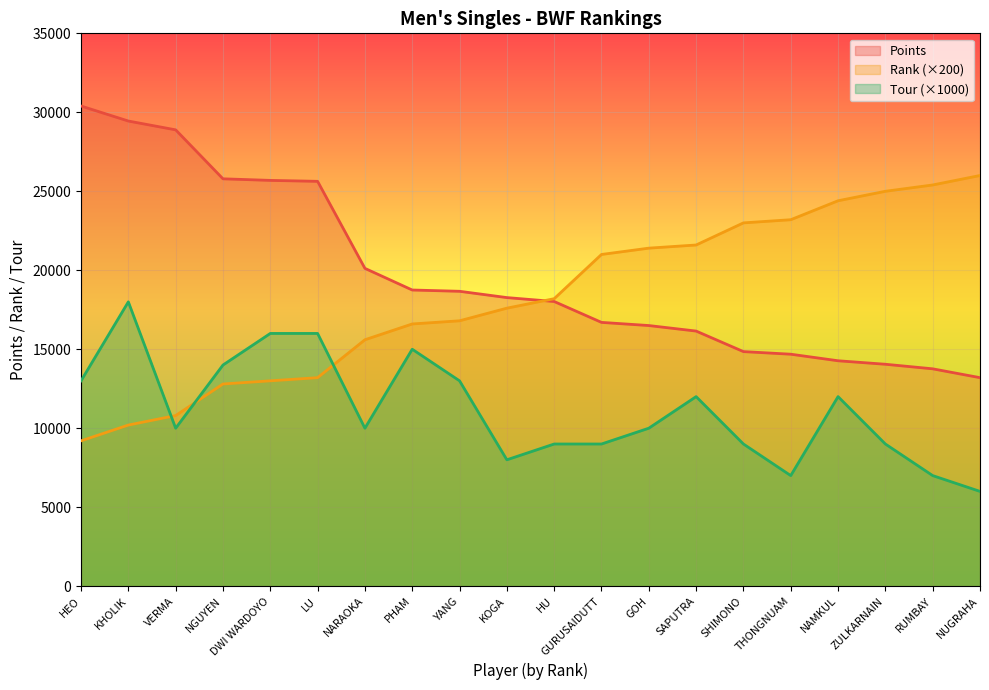

What are all the series names shown in the legend?

Points, Rank (×200), Tour (×1000)